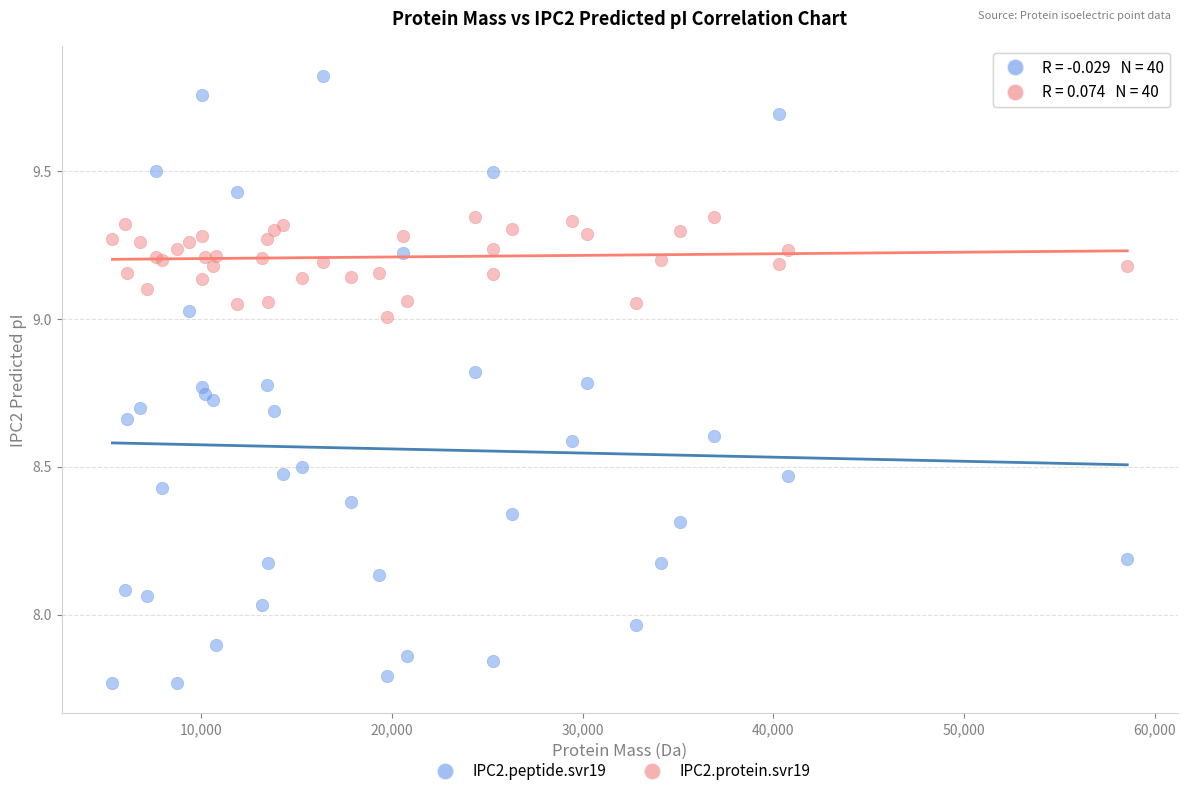

Which series has the largest Y range (max minus min)?

IPC2.peptide.svr19